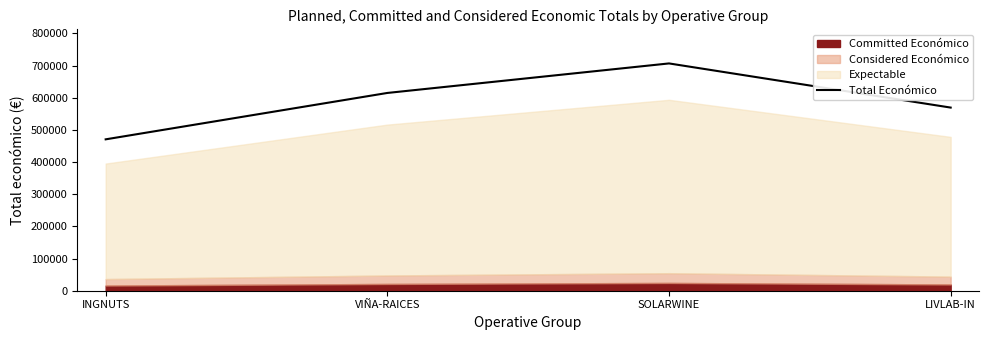

Rank the categories by value from highest to lowest.

SOLARWINE, VIÑA-RAICES, LIVLAB-IN, INGNUTS